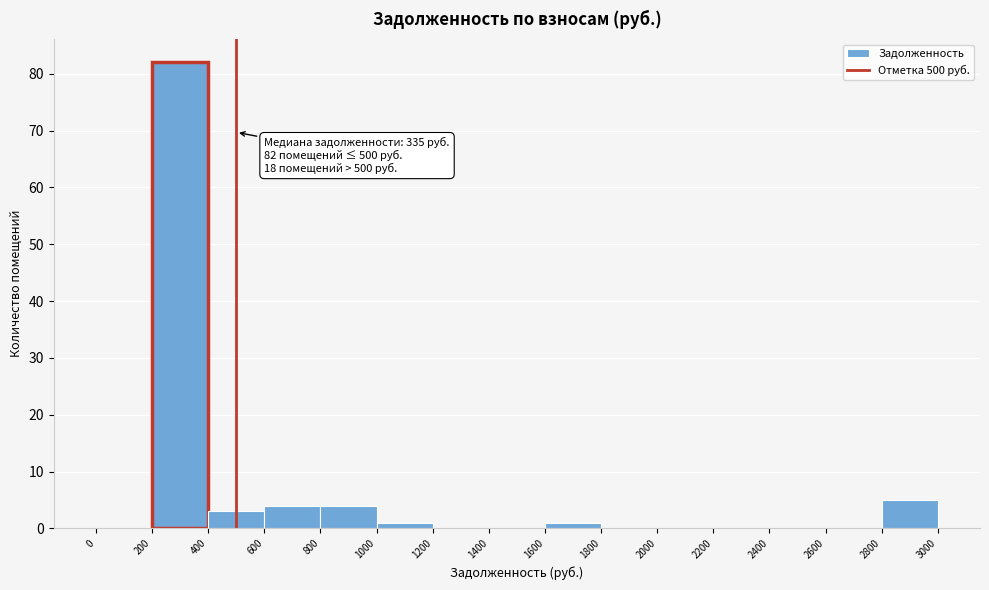

Which range on the x-axis has the tallest bar?

200 to 400